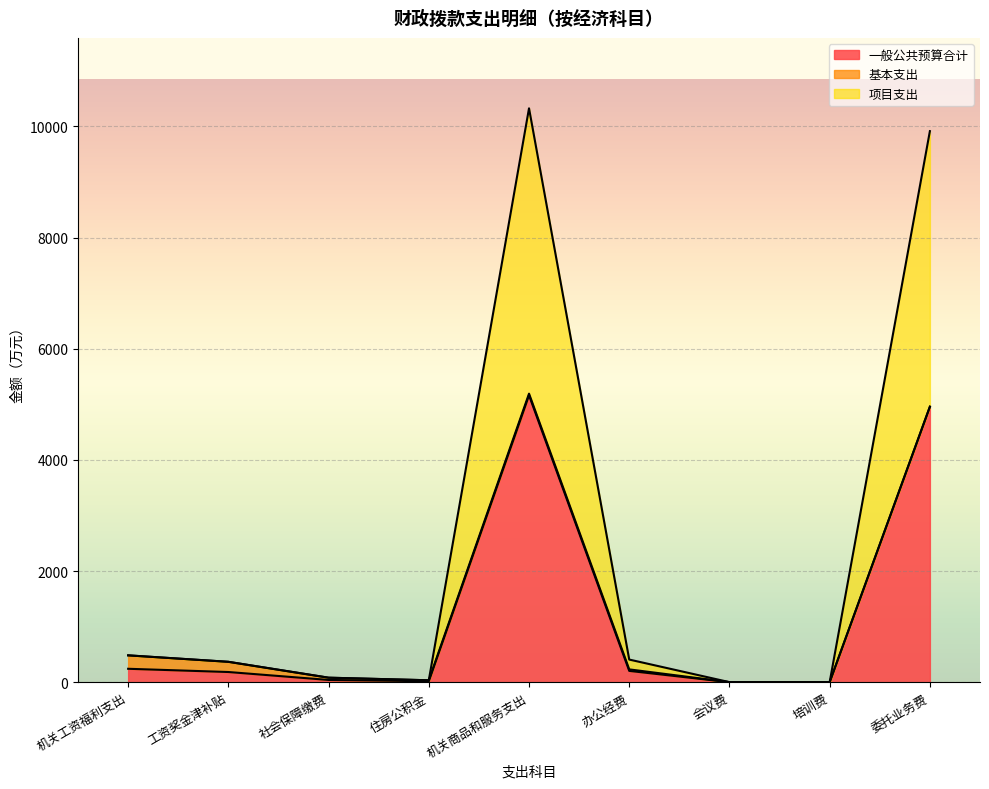

The value of 一般公共预算合计 at 会议费 is 0.7. True or false?

True